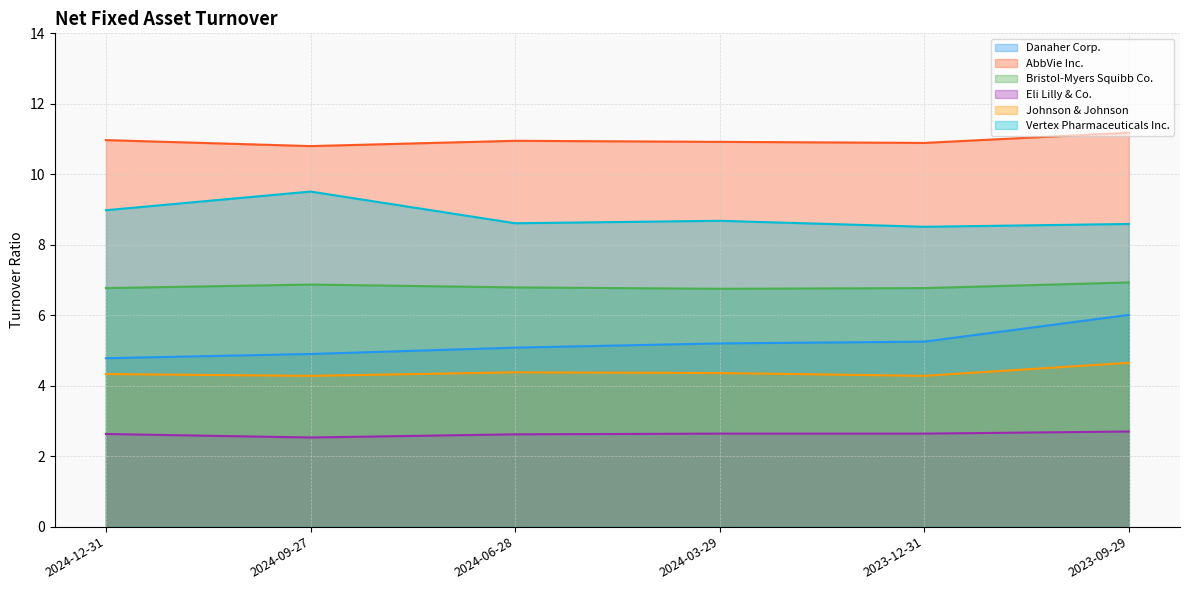

How many data points does each series have?

6